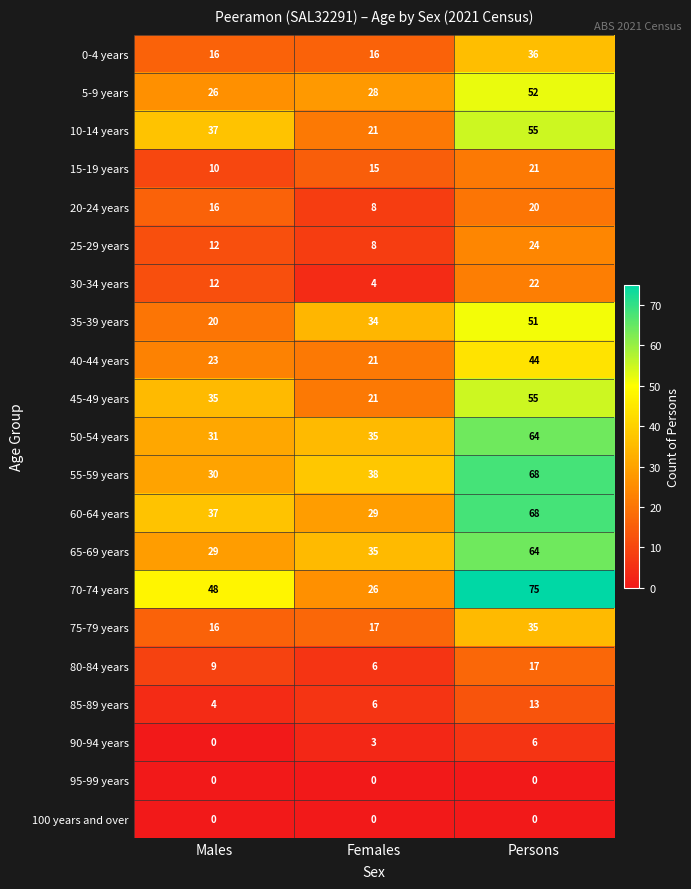

How many 15-19 years values are between 10 and 21?

3